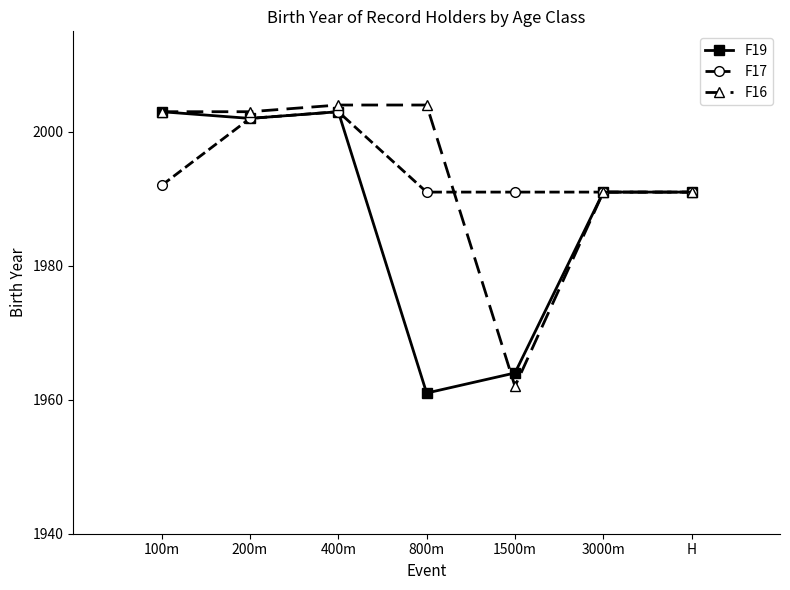

At 800m, list the series in order from smallest to largest.

F19, F17, F16